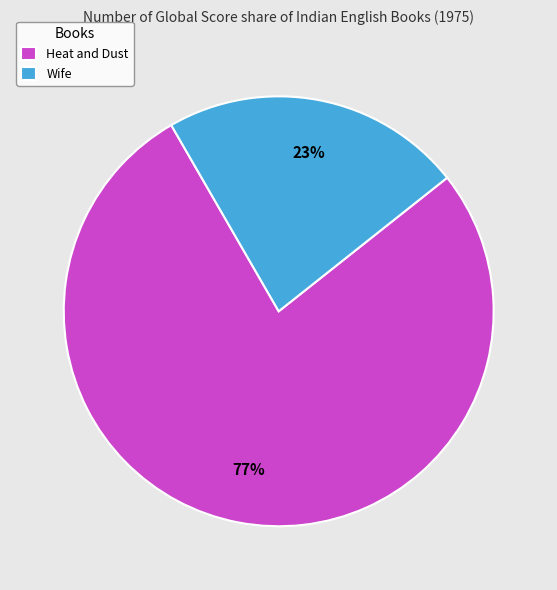

Count the number of slices in the pie.

2